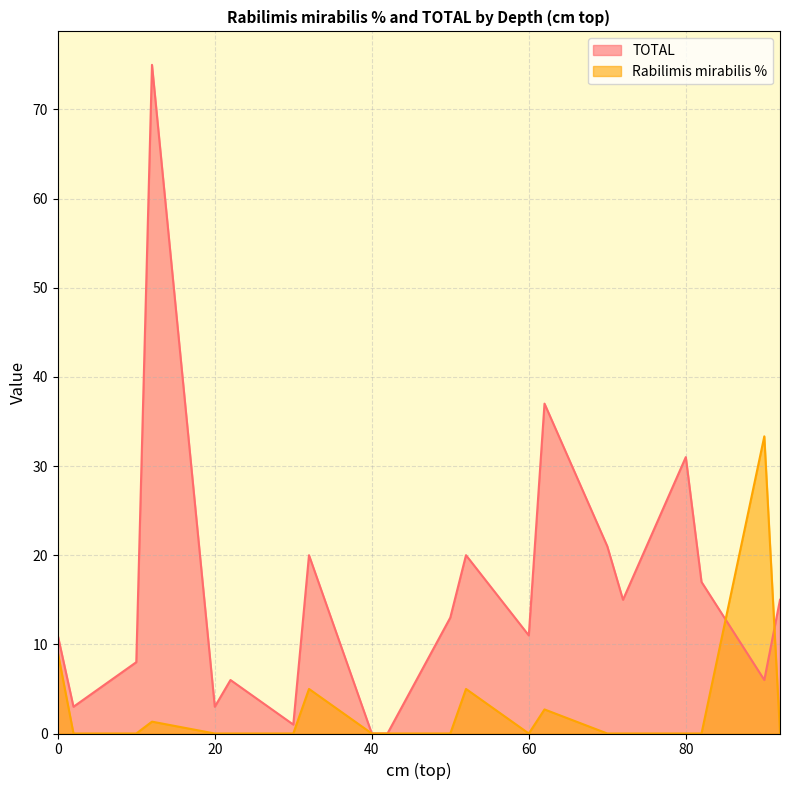

Reading right to left, transcribe all the data shown in this chart.

TOTAL: 15.0	6.0	17.0	31.0	15.0	21.0	37.0	11.0	20.0	13.0	0.0	0.0	20.0	1.0	6.0	3.0	75.0	8.0	3.0	11.0
Rabilimis mirabilis %: 0.0	33.3	0.0	0.0	0.0	0.0	2.7	0.0	5.0	0.0	0.0	0.0	5.0	0.0	0.0	0.0	1.3	0.0	0.0	9.1